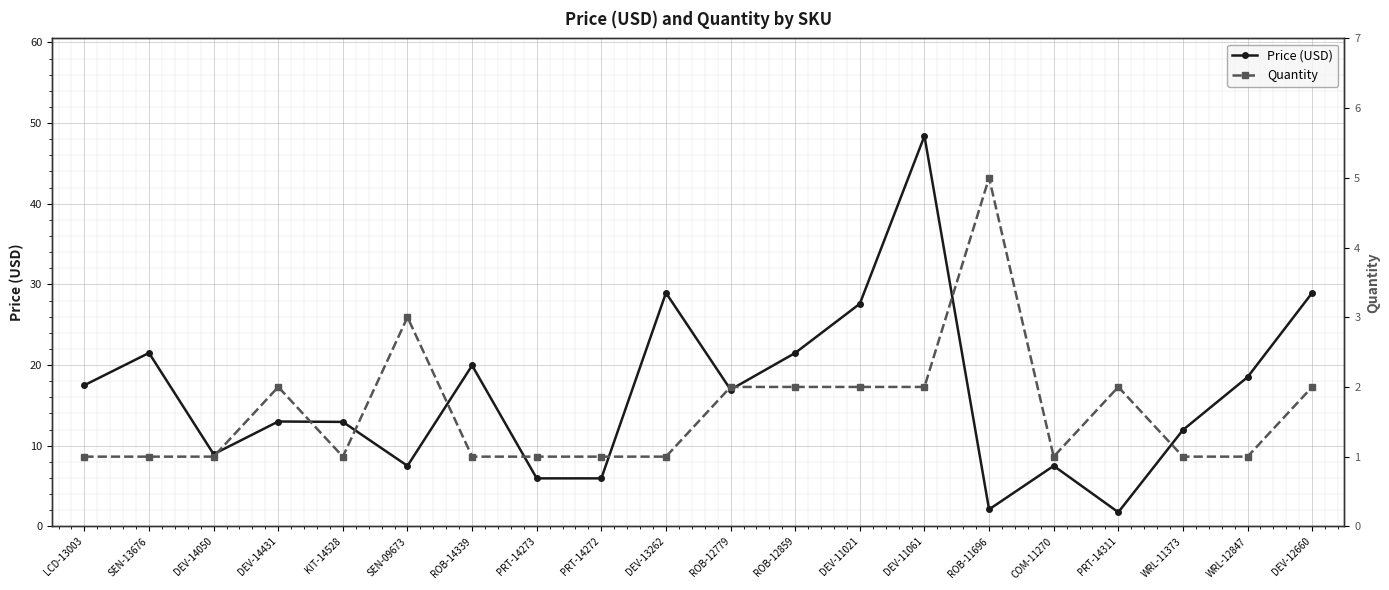

Reading left to right, list all the values displayed in this chart.

Price (USD): LCD-13003=17.5	SEN-13676=21.5	DEV-14050=8.9	DEV-14431=13.0	KIT-14528=12.9	SEN-09673=7.5	ROB-14339=19.9	PRT-14273=6.0	PRT-14272=6.0	DEV-13262=28.9	ROB-12779=16.9	ROB-12859=21.5	DEV-11021=27.6	DEV-11061=48.4	ROB-11696=2.1	COM-11270=7.5	PRT-14311=1.8	WRL-11373=11.9	WRL-12847=18.5	DEV-12660=28.9
Quantity: LCD-13003=1.0	SEN-13676=1.0	DEV-14050=1.0	DEV-14431=2.0	KIT-14528=1.0	SEN-09673=3.0	ROB-14339=1.0	PRT-14273=1.0	PRT-14272=1.0	DEV-13262=1.0	ROB-12779=2.0	ROB-12859=2.0	DEV-11021=2.0	DEV-11061=2.0	ROB-11696=5.0	COM-11270=1.0	PRT-14311=2.0	WRL-11373=1.0	WRL-12847=1.0	DEV-12660=2.0